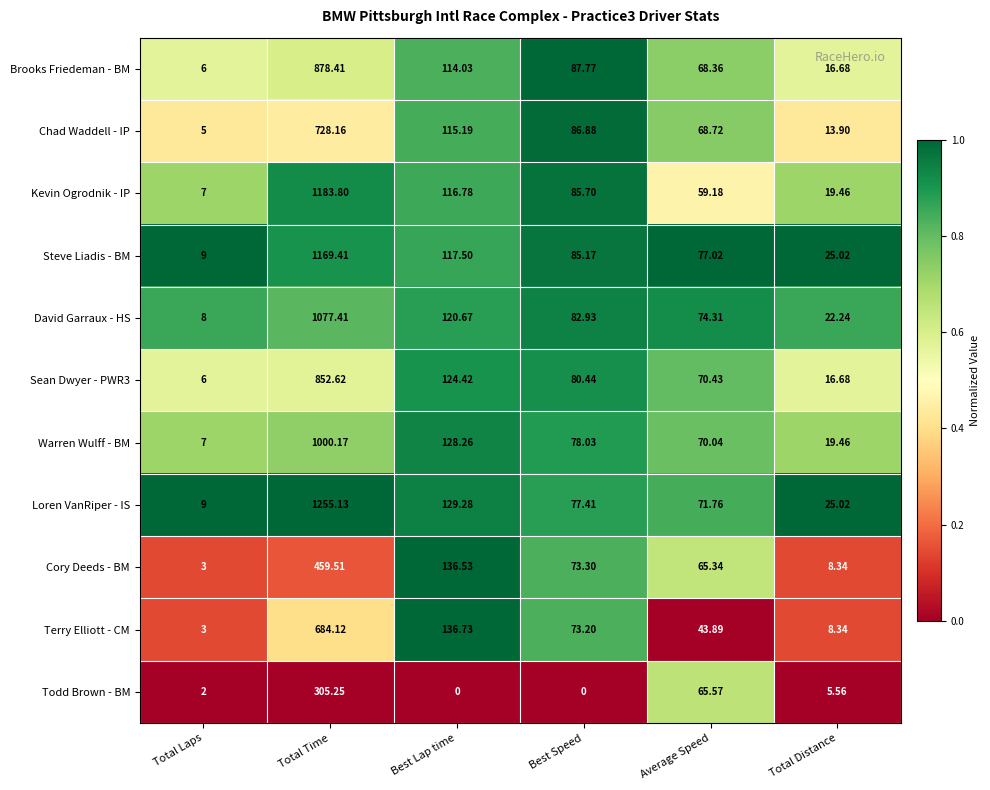

Which category has the lowest value in the Terry Elliott - CM series?

Total Laps